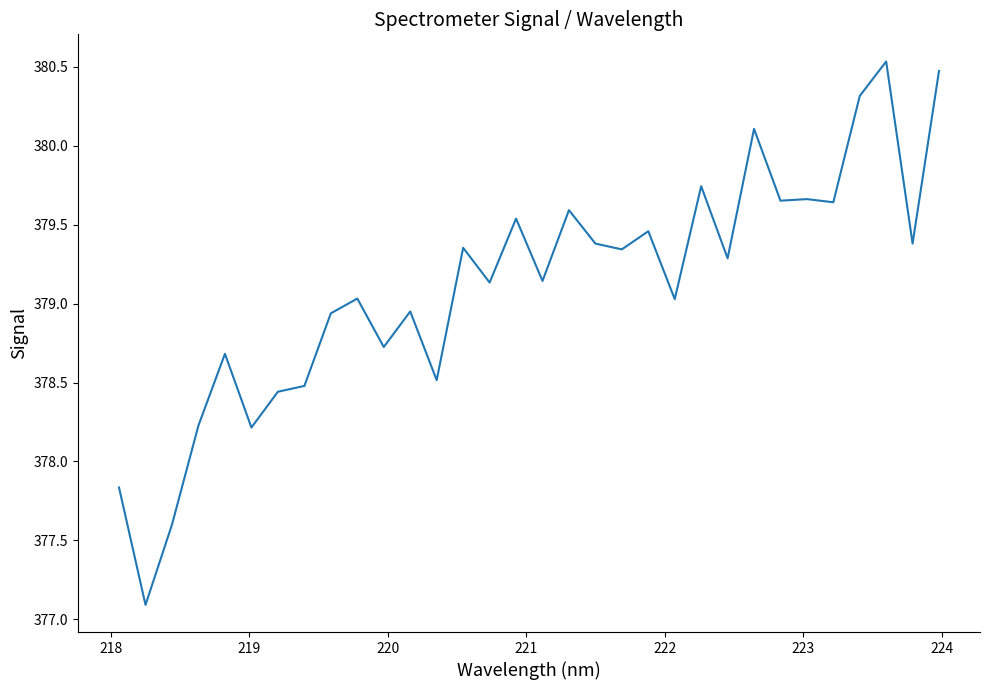

What is the difference between the maximum and minimum values?

3.4